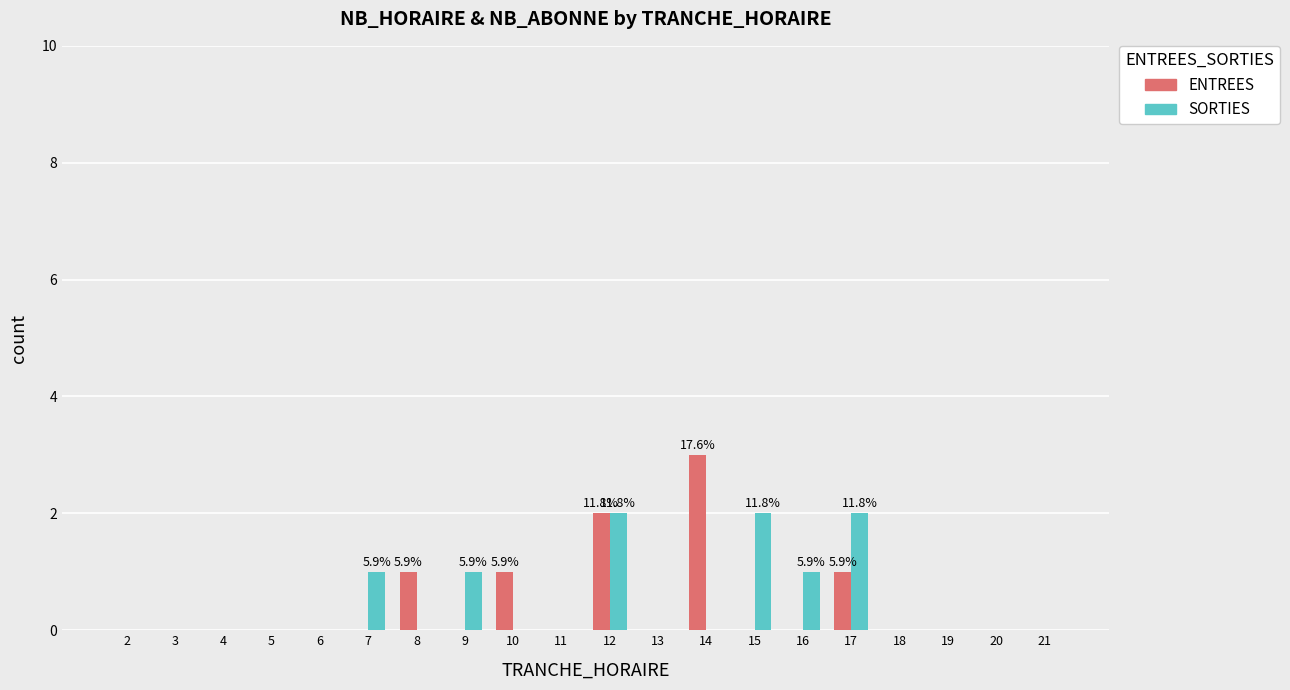

Reading right to left, what are all the values shown in this chart?

ENTREES: 0	0	0	0	1	0	0	3	0	2	0	1	0	1	0	0	0	0	0	0
SORTIES: 0	0	0	0	2	1	2	0	0	2	0	0	1	0	1	0	0	0	0	0